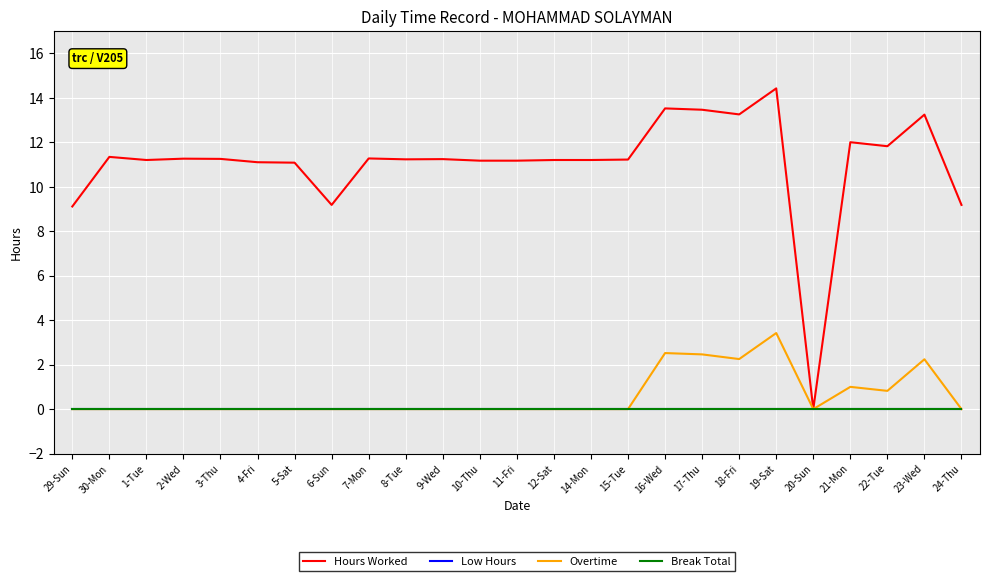

Reading left to right, list all the values displayed in this chart.

Hours Worked: 29-Sun=9.1	30-Mon=11.3	1-Tue=11.2	2-Wed=11.3	3-Thu=11.2	4-Fri=11.1	5-Sat=11.1	6-Sun=9.2	7-Mon=11.3	8-Tue=11.2	9-Wed=11.2	10-Thu=11.2	11-Fri=11.2	12-Sat=11.2	14-Mon=11.2	15-Tue=11.2	16-Wed=13.5	17-Thu=13.5	18-Fri=13.2	19-Sat=14.4	20-Sun=0.0	21-Mon=12.0	22-Tue=11.8	23-Wed=13.2	24-Thu=9.2
Low Hours: 29-Sun=0.0	30-Mon=0.0	1-Tue=0.0	2-Wed=0.0	3-Thu=0.0	4-Fri=0.0	5-Sat=0.0	6-Sun=0.0	7-Mon=0.0	8-Tue=0.0	9-Wed=0.0	10-Thu=0.0	11-Fri=0.0	12-Sat=0.0	14-Mon=0.0	15-Tue=0.0	16-Wed=0.0	17-Thu=0.0	18-Fri=0.0	19-Sat=0.0	20-Sun=0.0	21-Mon=0.0	22-Tue=0.0	23-Wed=0.0	24-Thu=0.0
Overtime: 29-Sun=0.0	30-Mon=0.0	1-Tue=0.0	2-Wed=0.0	3-Thu=0.0	4-Fri=0.0	5-Sat=0.0	6-Sun=0.0	7-Mon=0.0	8-Tue=0.0	9-Wed=0.0	10-Thu=0.0	11-Fri=0.0	12-Sat=0.0	14-Mon=0.0	15-Tue=0.0	16-Wed=2.5	17-Thu=2.5	18-Fri=2.2	19-Sat=3.4	20-Sun=0.0	21-Mon=1.0	22-Tue=0.8	23-Wed=2.2	24-Thu=0.0
Break Total: 29-Sun=0.0	30-Mon=0.0	1-Tue=0.0	2-Wed=0.0	3-Thu=0.0	4-Fri=0.0	5-Sat=0.0	6-Sun=0.0	7-Mon=0.0	8-Tue=0.0	9-Wed=0.0	10-Thu=0.0	11-Fri=0.0	12-Sat=0.0	14-Mon=0.0	15-Tue=0.0	16-Wed=0.0	17-Thu=0.0	18-Fri=0.0	19-Sat=0.0	20-Sun=0.0	21-Mon=0.0	22-Tue=0.0	23-Wed=0.0	24-Thu=0.0